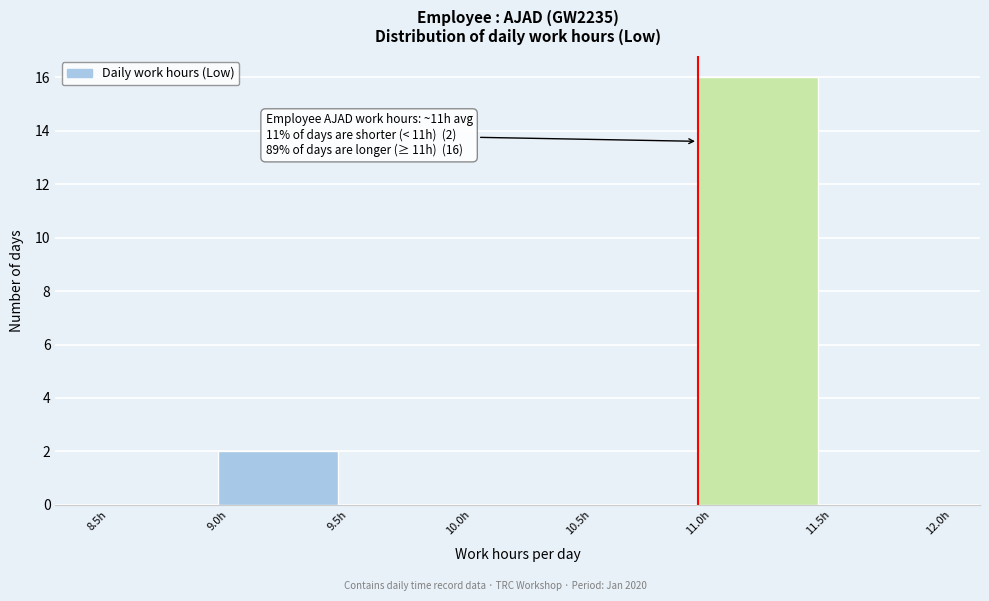

Which range on the x-axis has the tallest bar?

11.0 to 11.5